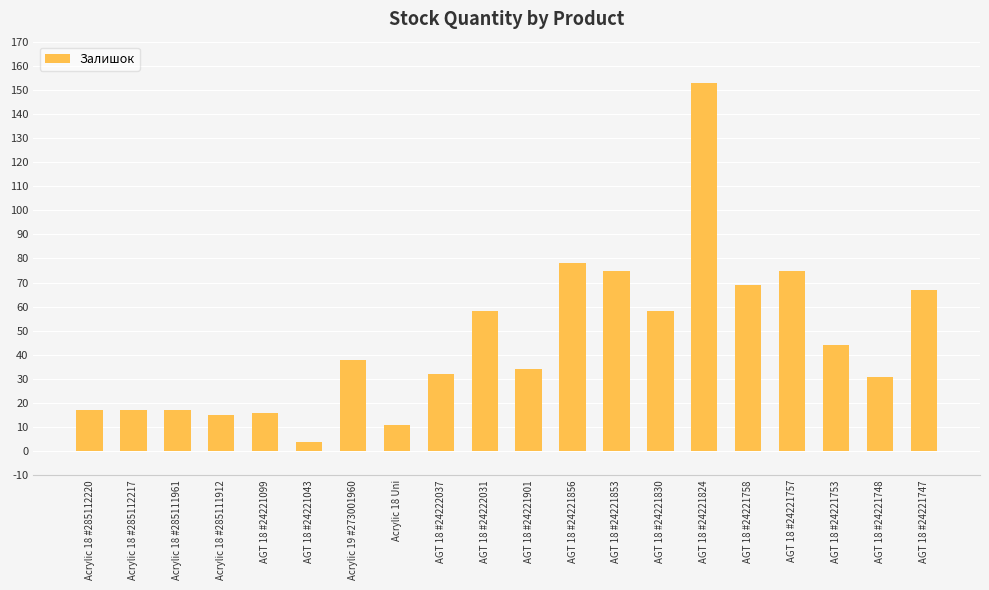

Are the bars horizontal?

No